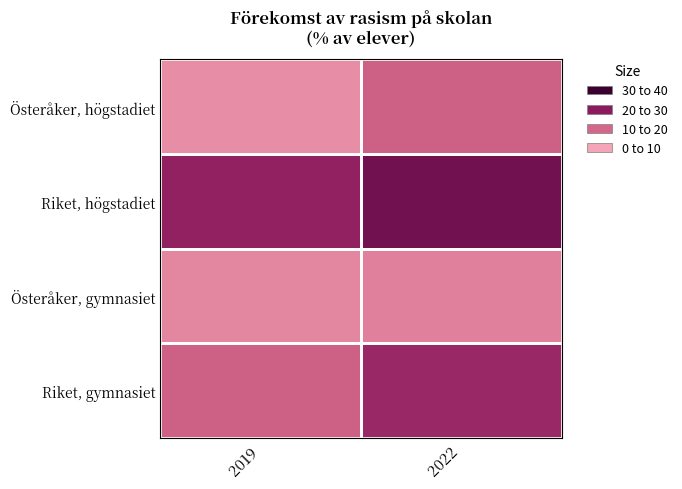

At 2022, list the series in order from smallest to largest.

Österåker, gymnasiet, Österåker, högstadiet, Riket, gymnasiet, Riket, högstadiet